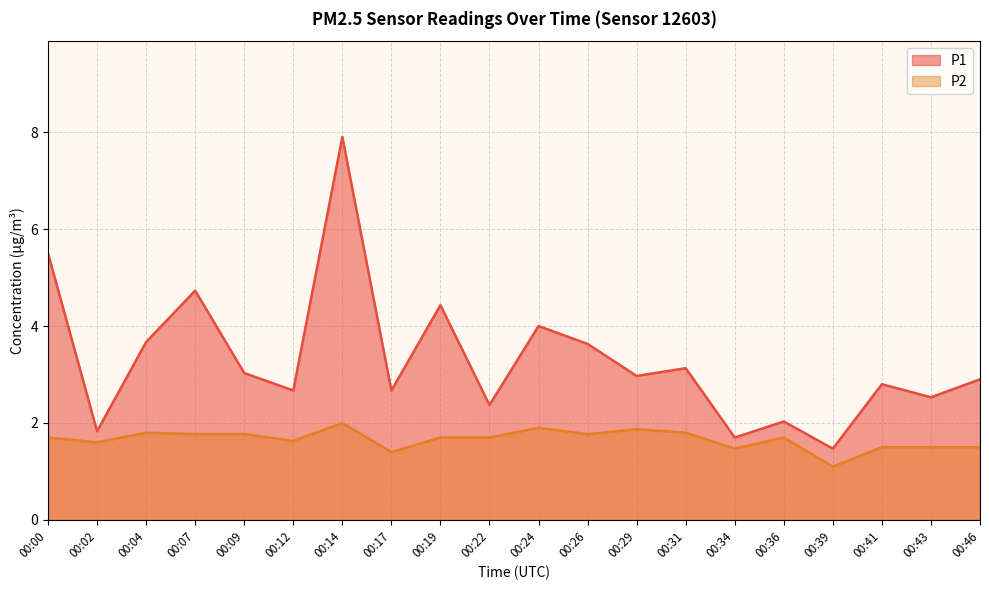

Where is the first local maximum for P2?

00:04